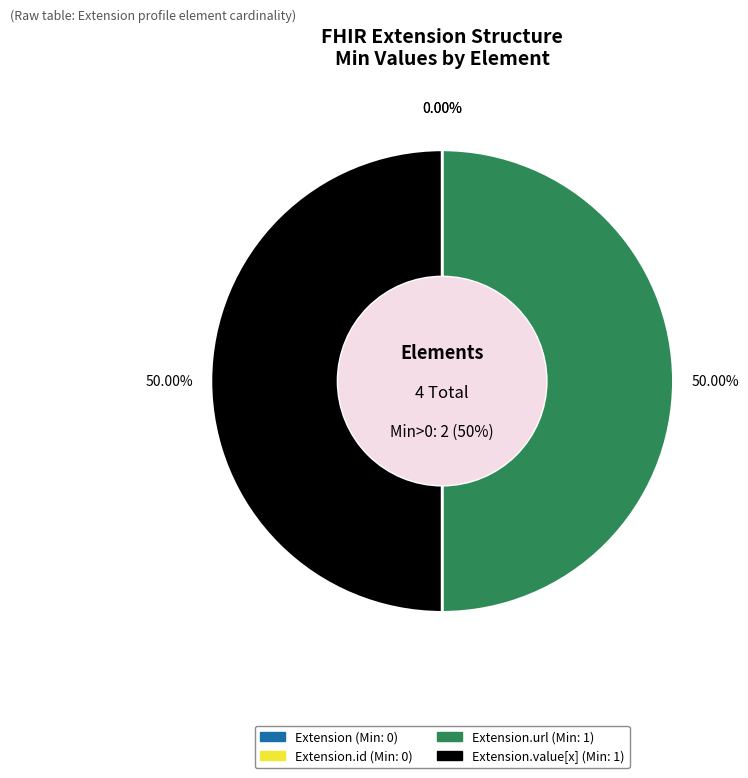

How many slices are in this pie chart?

4